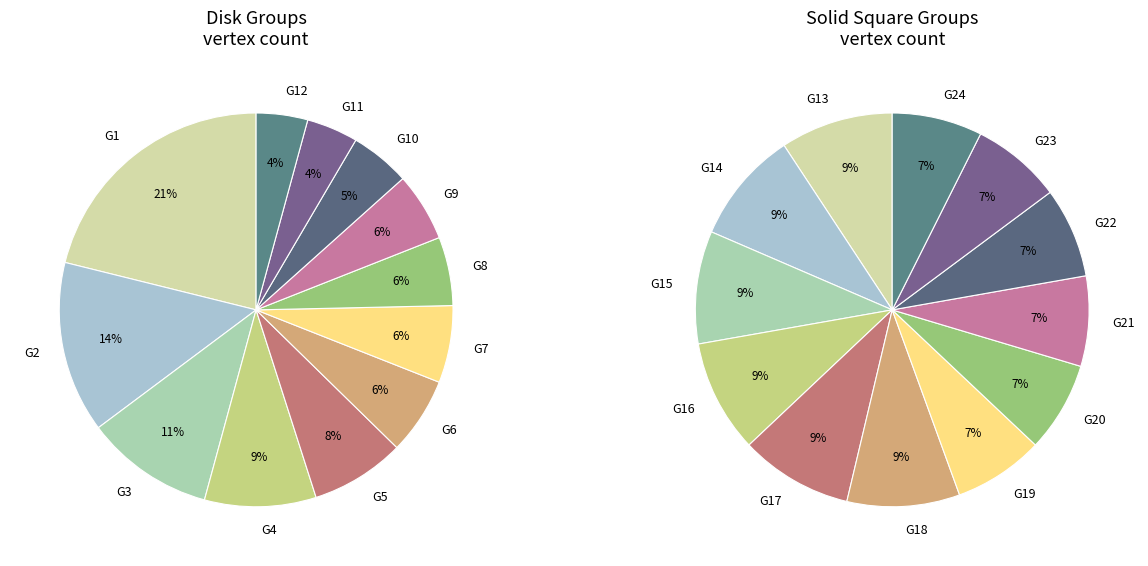

Is there any slice that represents more than half of the pie?

No